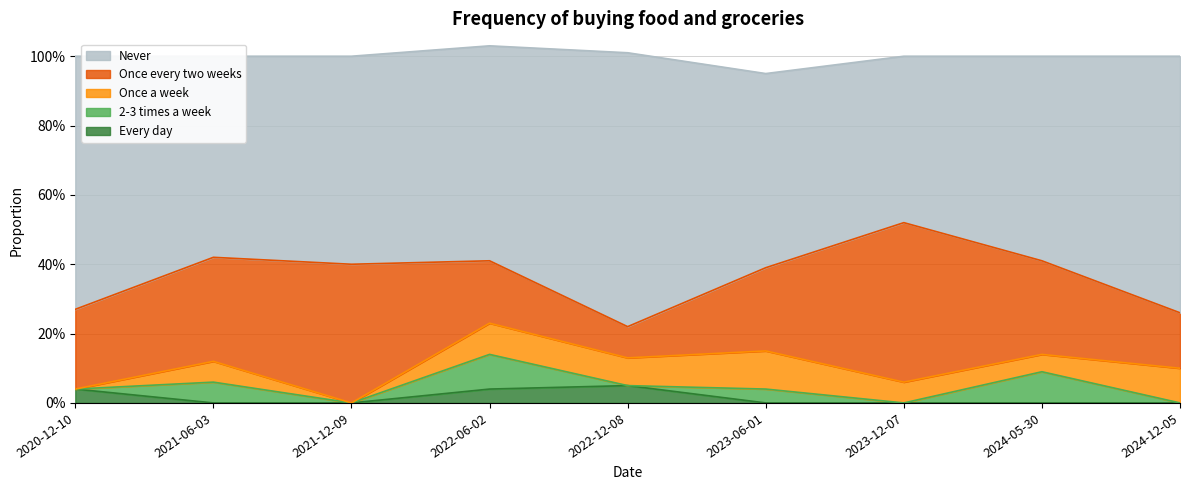

Which label corresponds to the smallest value in the chart?

2021-06-03